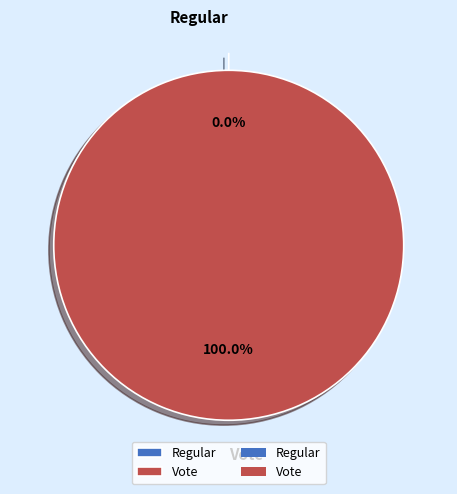

Which category has the smallest portion of the pie?

Regular